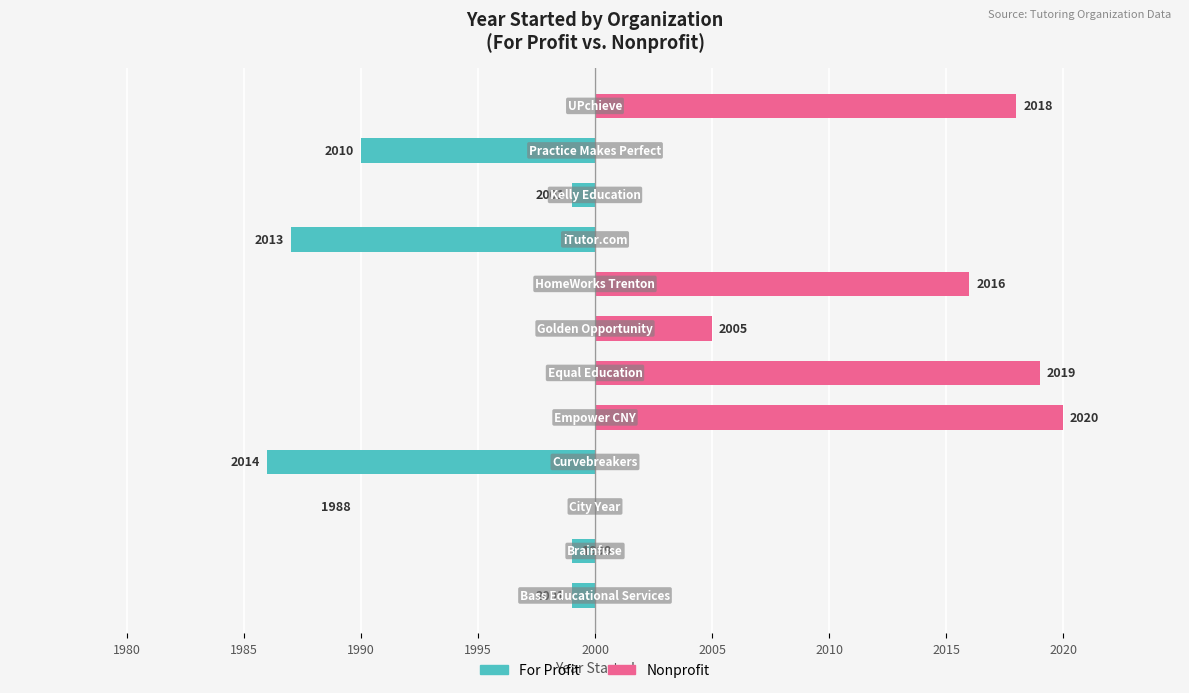

What is the sum of all Nonprofit values?

78